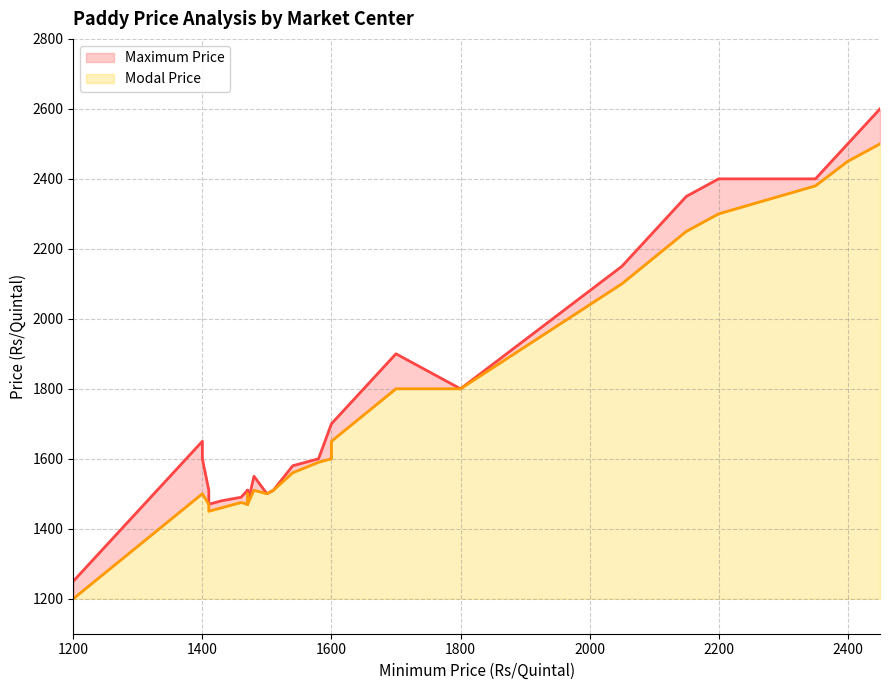

Between 27 and 31, which series saw the biggest shift?

Maximum Price